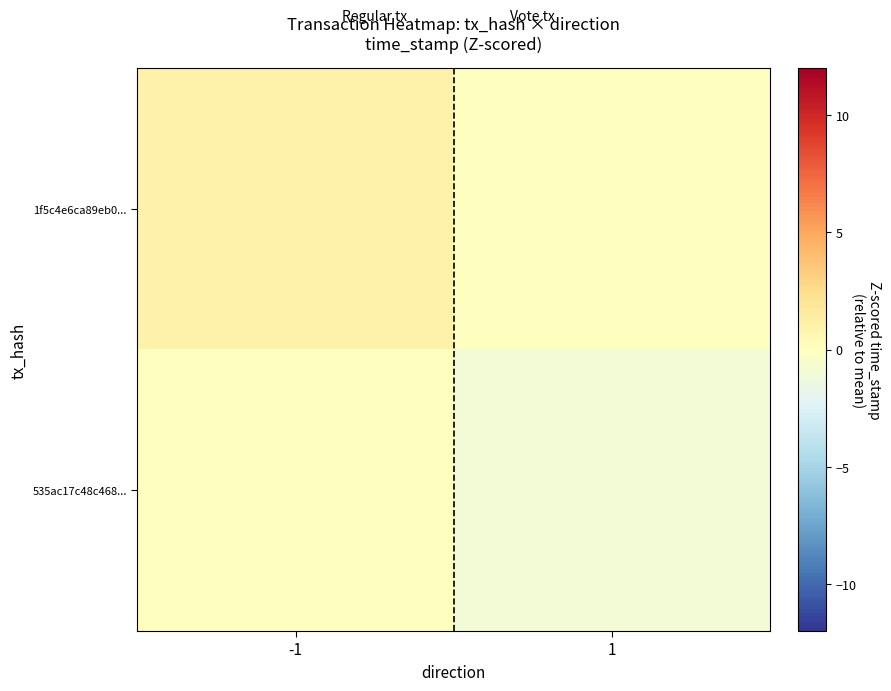

Rank the series by their average value, from lowest to highest.

535ac17c48c468..., 1f5c4e6ca89eb0...